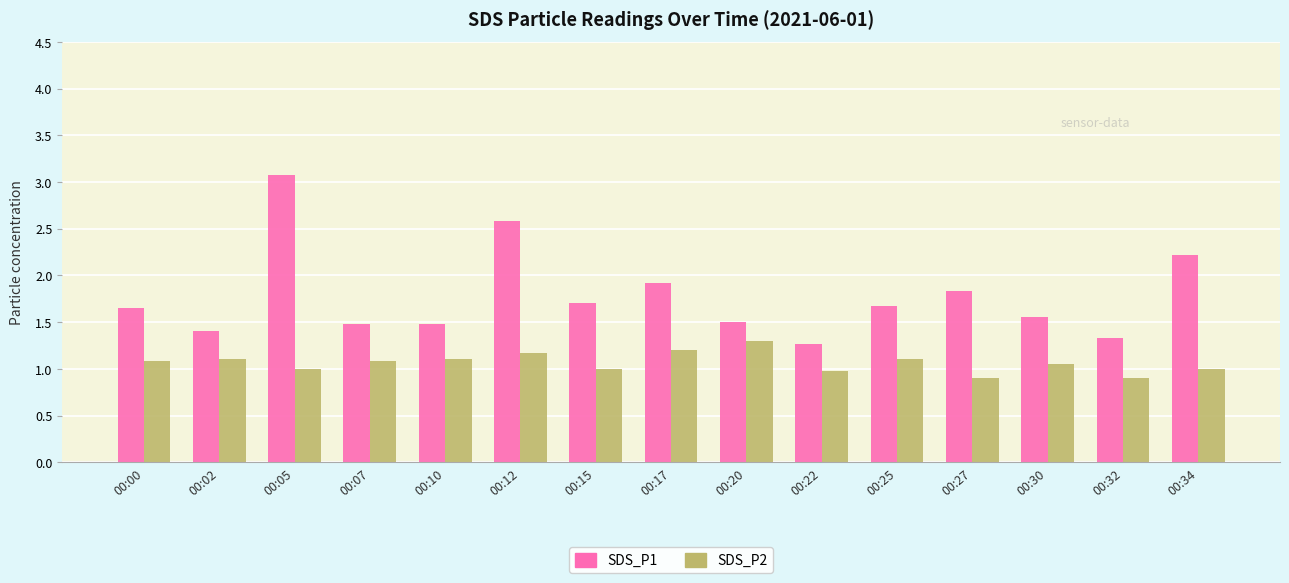

At how many categories does at least one series exceed 2?

3